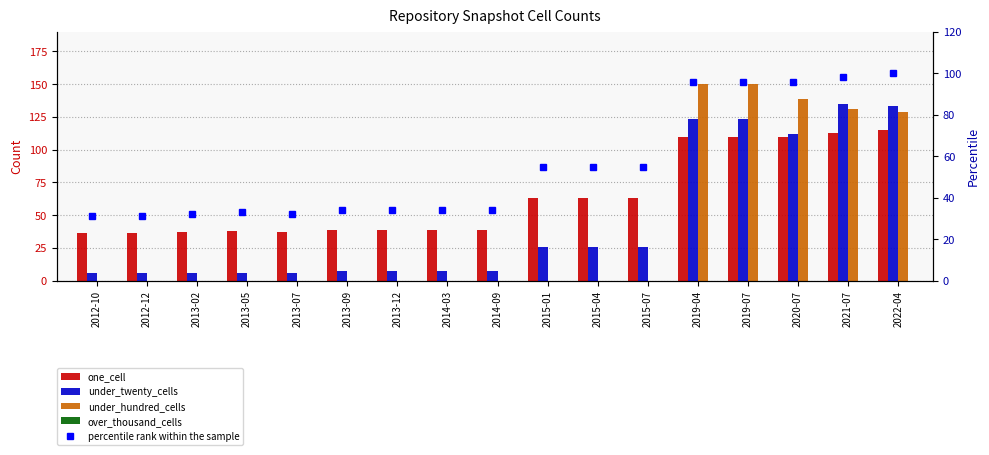

What position from the right is 2021-07?

2